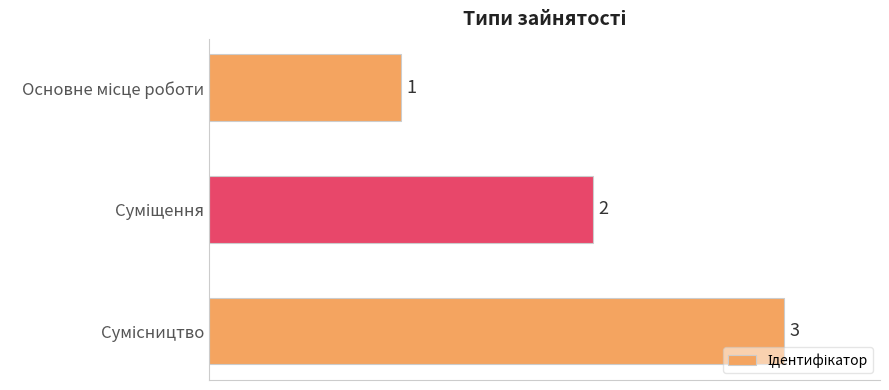

How many values are between 1 and 3?

3